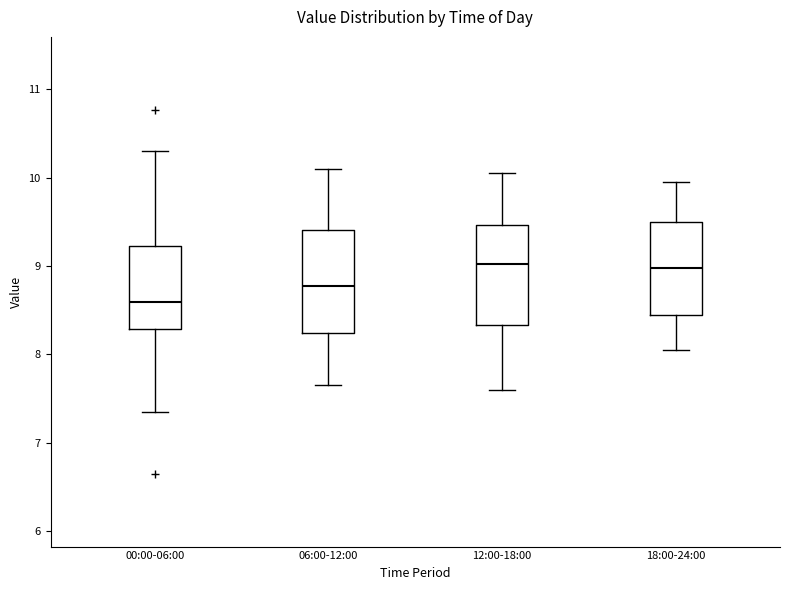

Reading left to right, transcribe this box plot: for each box, give where its median line is, the range the box spans, and where its two whiskers end, as read against the y-axis. The values are not printed on the chart, so give them approximately, as read against the axis.

00:00-06:00: median 8.6, box 8.3 to 9.2, whiskers 7.4 to 10.3
06:00-12:00: median 8.8, box 8.2 to 9.4, whiskers 7.7 to 10.1
12:00-18:00: median 9.0, box 8.3 to 9.5, whiskers 7.6 to 10.1
18:00-24:00: median 9.0, box 8.5 to 9.5, whiskers 8.1 to 10.0